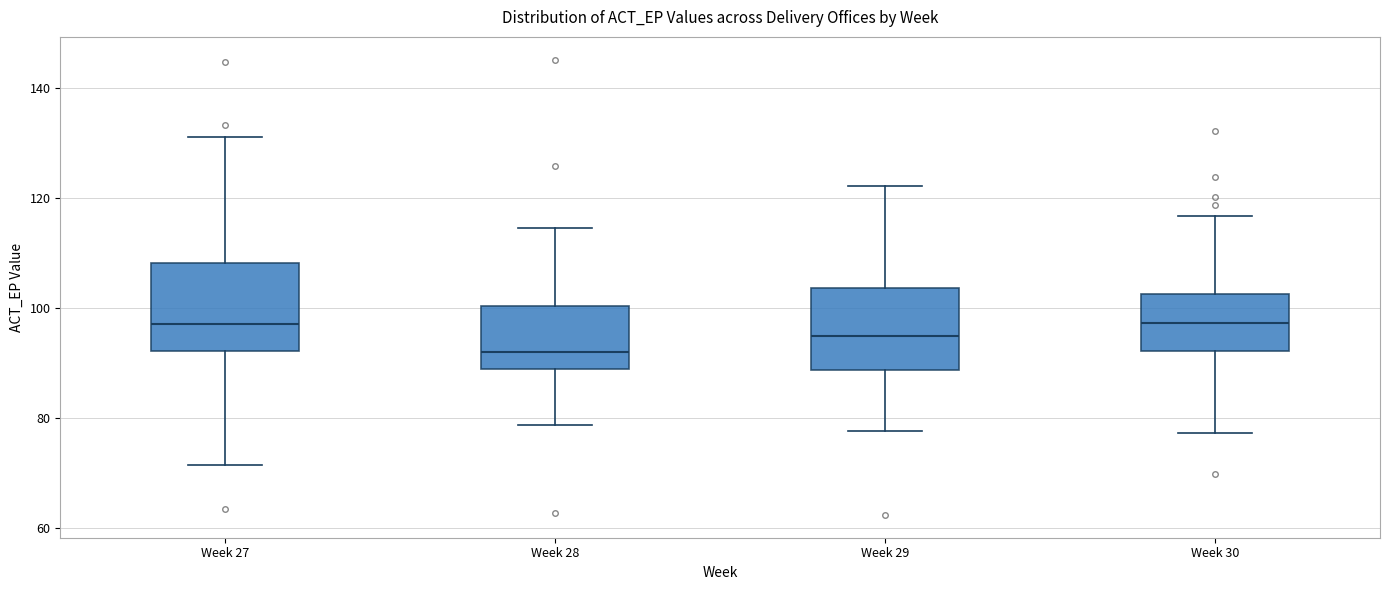

Reading left to right, transcribe this box plot: for each box, give where its median line is, the range the box spans, and where its two whiskers end, as read against the y-axis. The values are not printed on the chart, so give them approximately, as read against the axis.

Week 27: median 98, box 92 to 108, whiskers 72 to 132
Week 28: median 92, box 88 to 100, whiskers 78 to 114
Week 29: median 94, box 88 to 104, whiskers 78 to 122
Week 30: median 98, box 92 to 102, whiskers 78 to 116